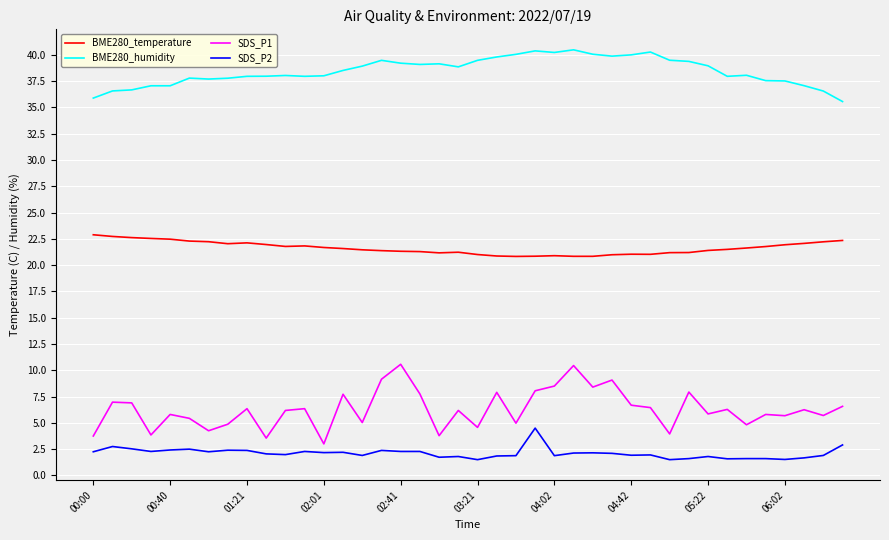

How many categories are shown in the chart?

40